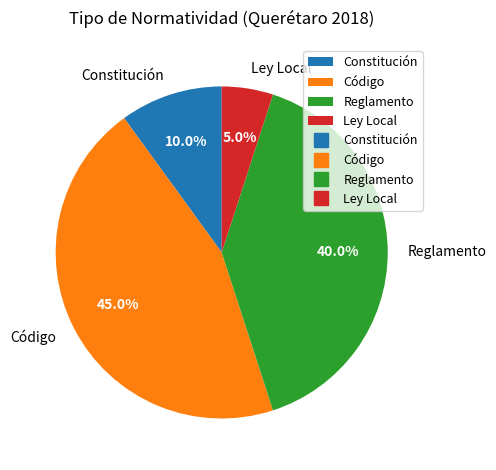

True or false: Código accounts for 35% of the total.

False